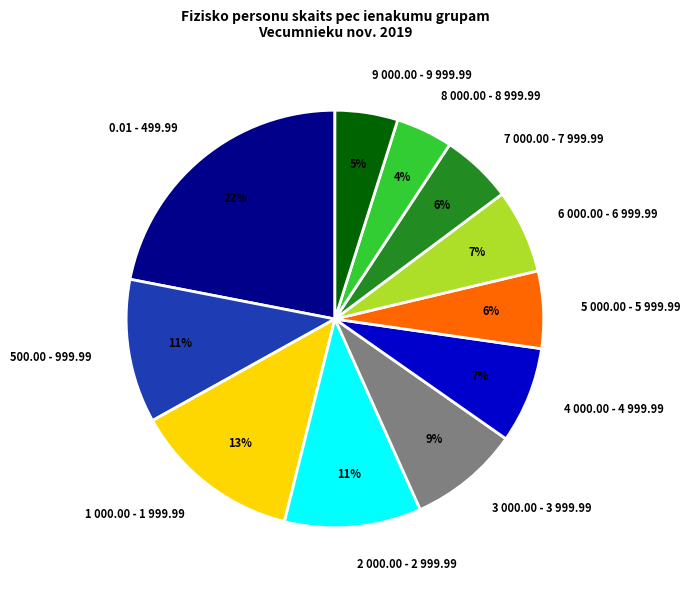

Between 9 000.00 - 9 999.99 and 0.01 - 499.99, which is larger?

0.01 - 499.99